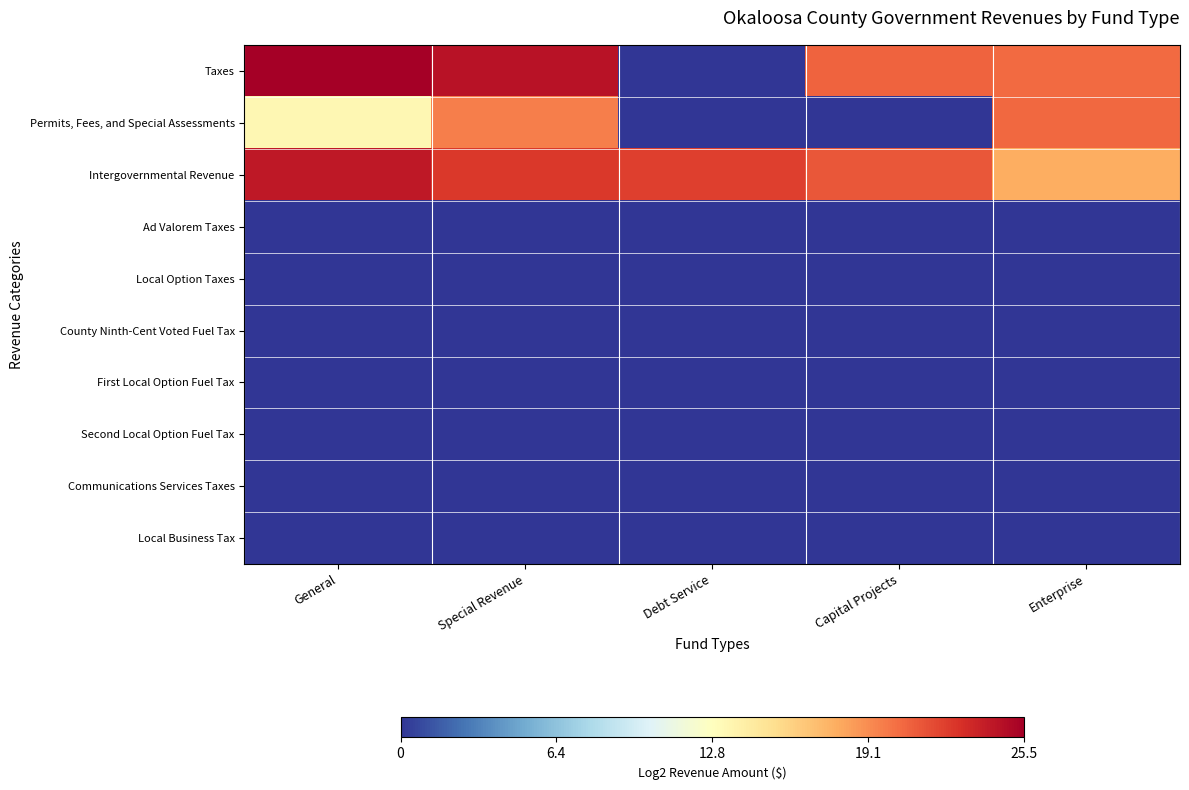

Which category has the lowest value across all series?

Debt Service